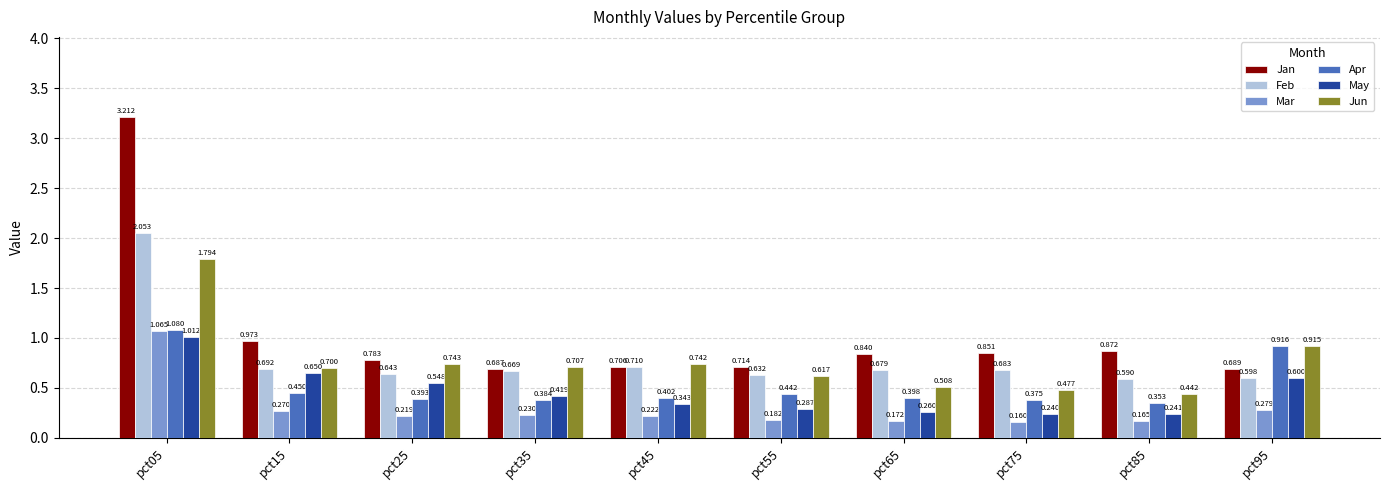

Which series has the widest spread of values?

Jan